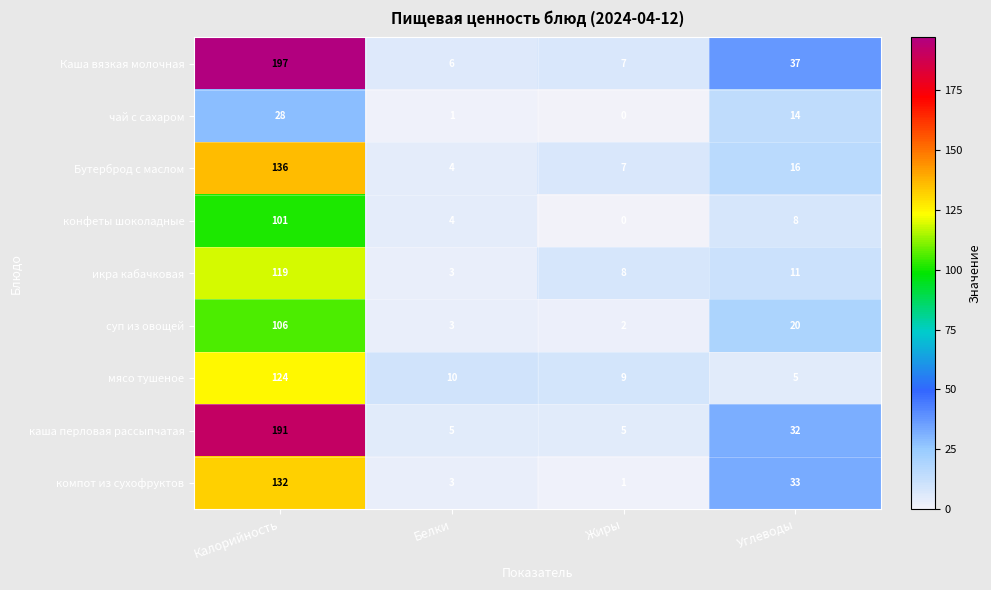

Rank the series by their maximum value, from lowest to highest.

чай с сахаром, конфеты шоколадные, суп из овощей, икра кабачковая, мясо тушеное, компот из сухофруктов, Бутерброд с маслом, каша перловая рассыпчатая, Каша вязкая молочная